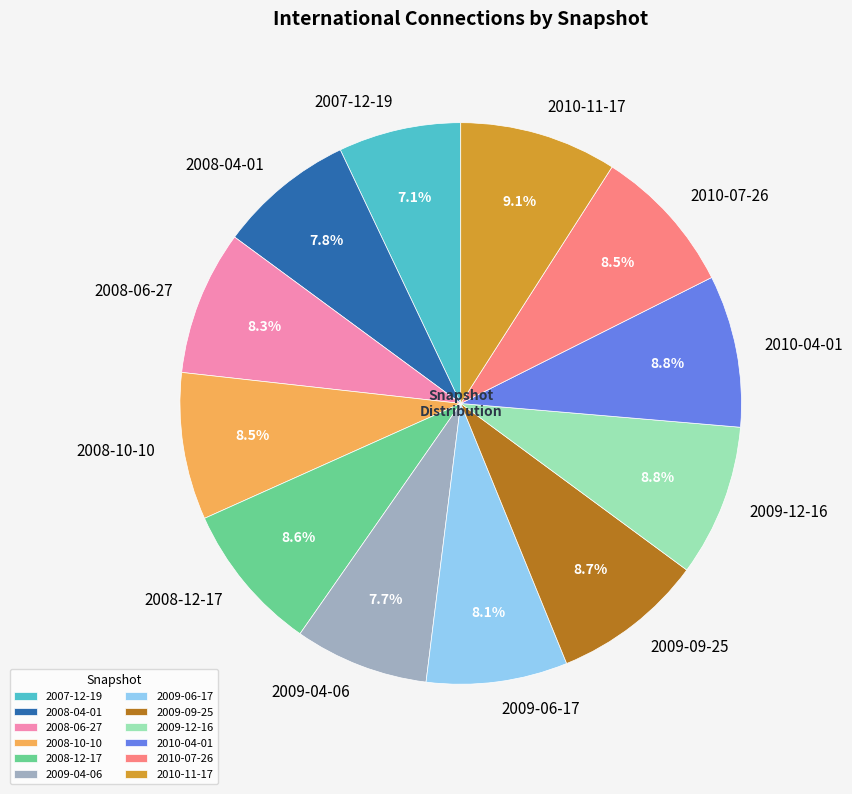

Which has a higher value, 2009-04-06 or 2008-12-17?

2008-12-17